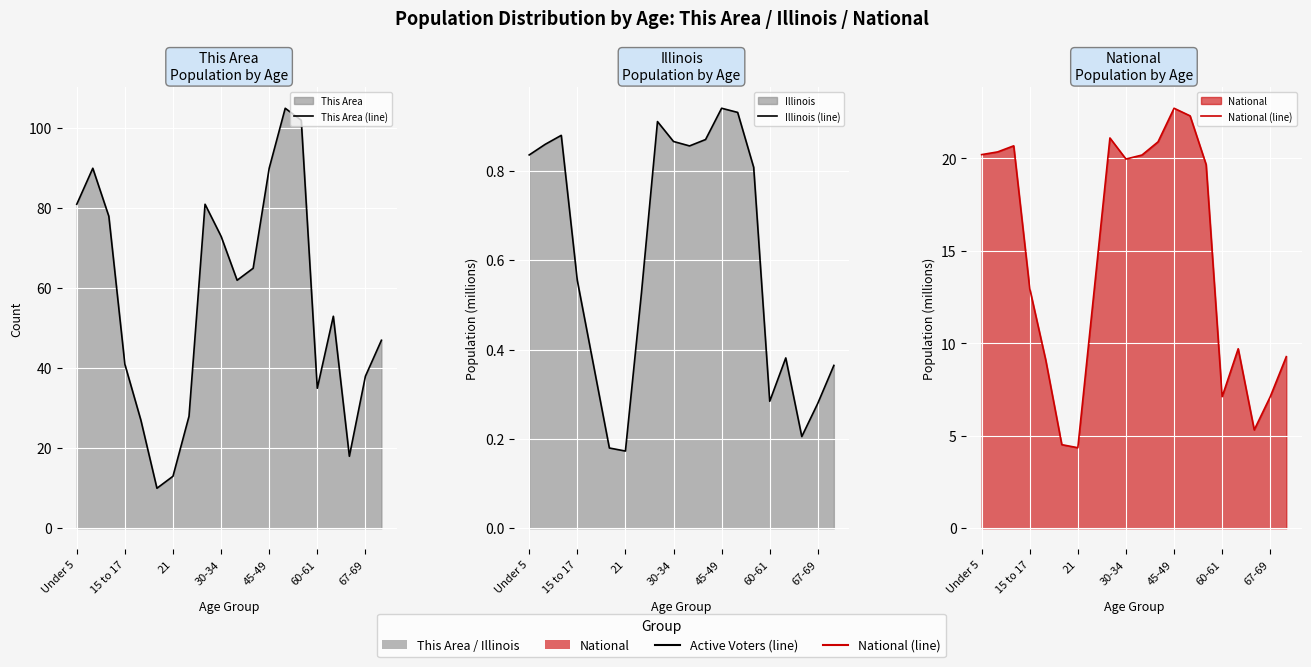

What is the value of the Illinois (line) point at the 5th from the left?

0.4